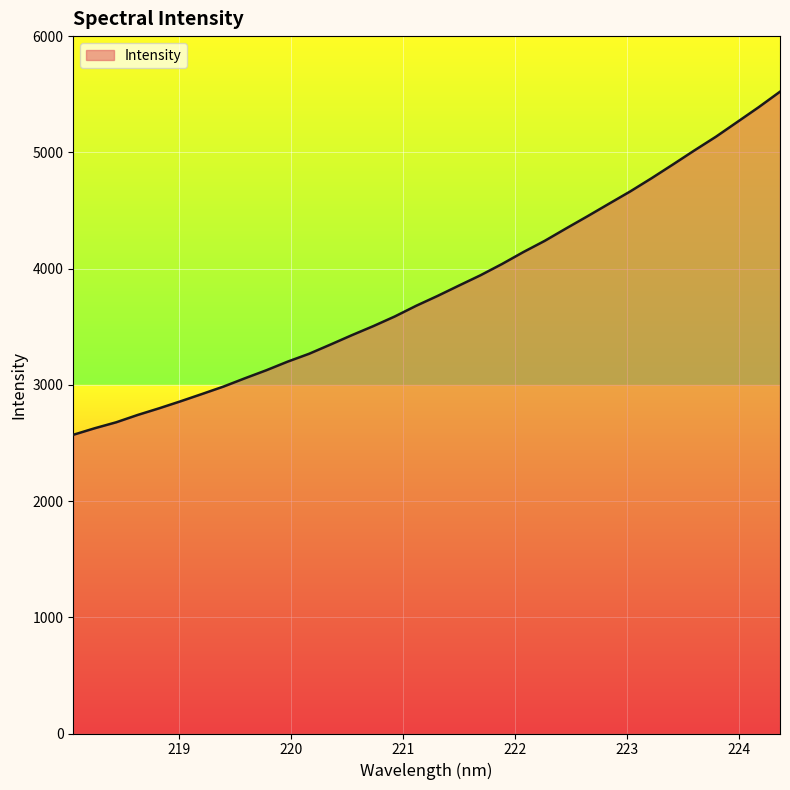

What is the smallest value displayed?

2569.9